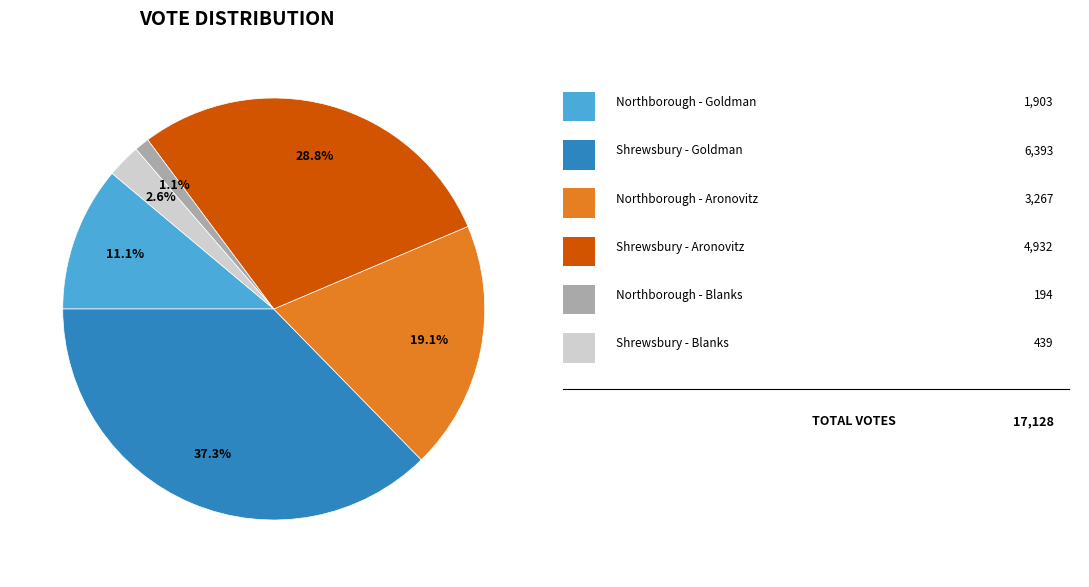

Does any single category account for the majority?

No